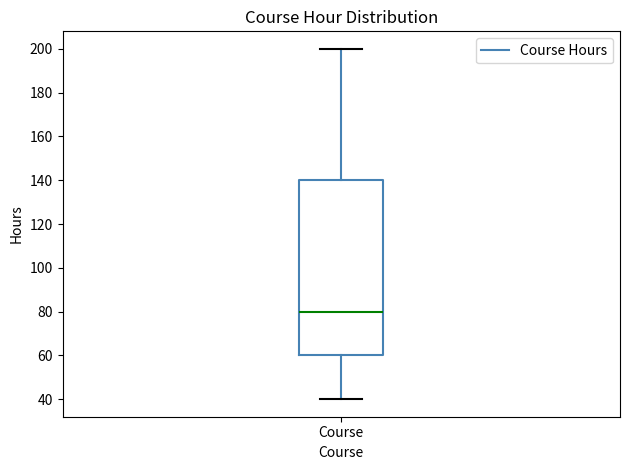

Where does the lower whisker of the box for Course end on the y-axis? The values are not printed on the chart, so give them approximately, as read against the axis.

40